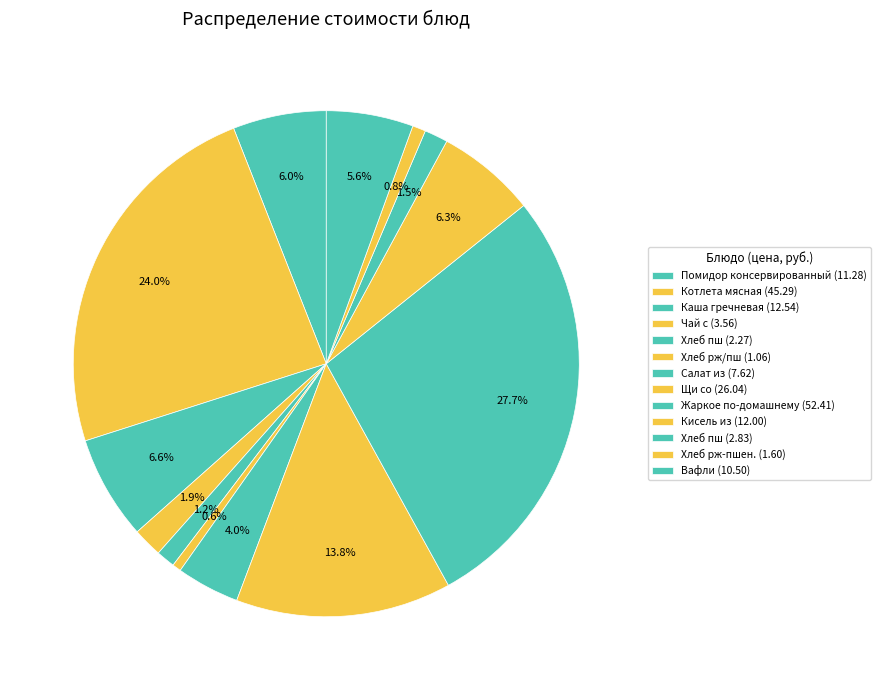

Count the number of slices in the pie.

13